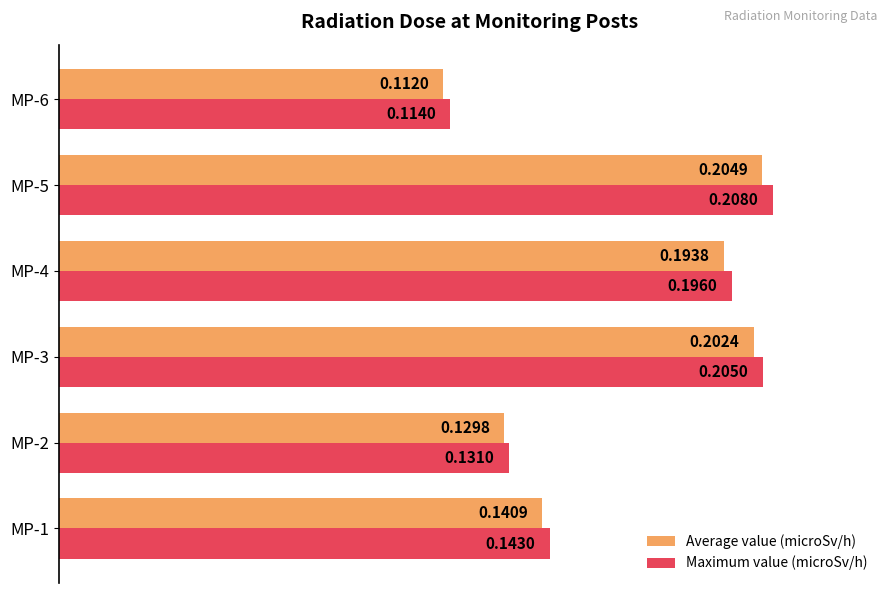

What are all the series names shown in the legend?

Average value (microSv/h), Maximum value (microSv/h)